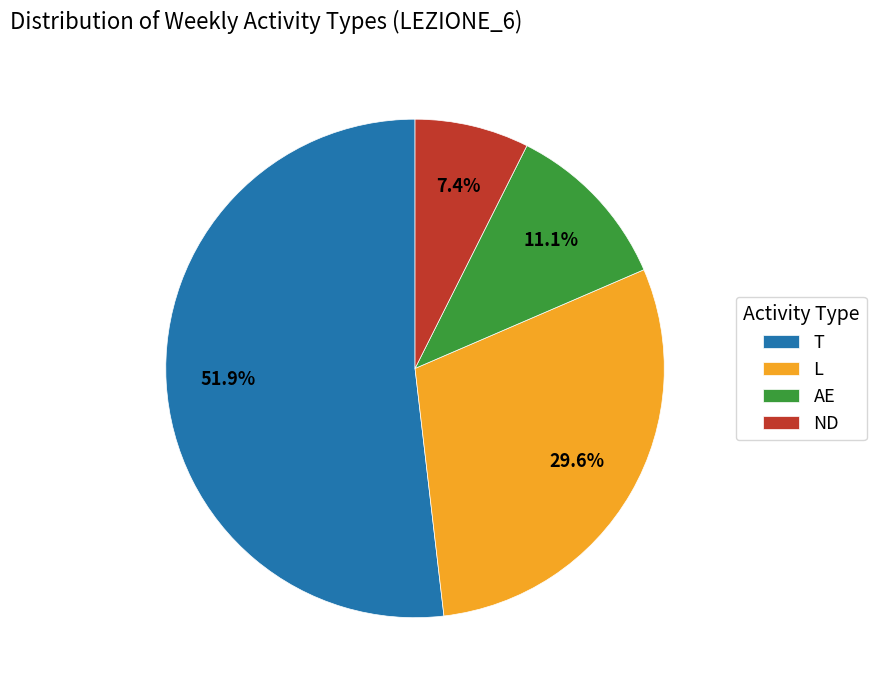

Rank the categories by value from lowest to highest.

ND, AE, L, T